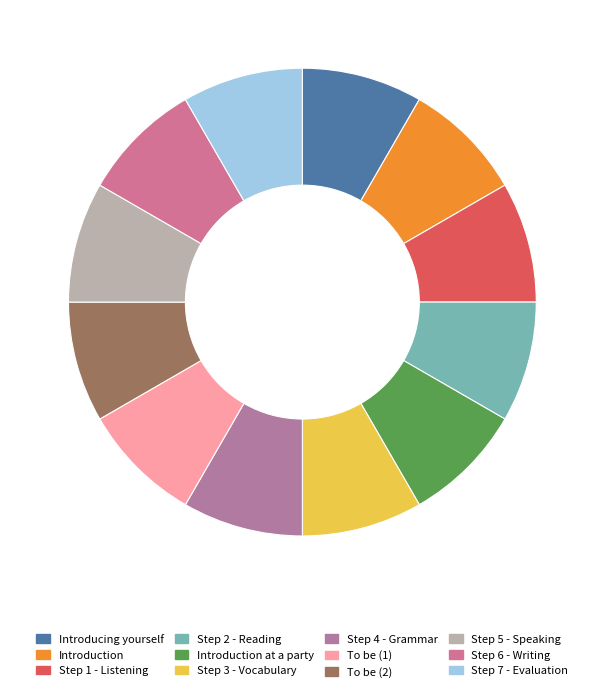

How many slices are in this pie chart?

12